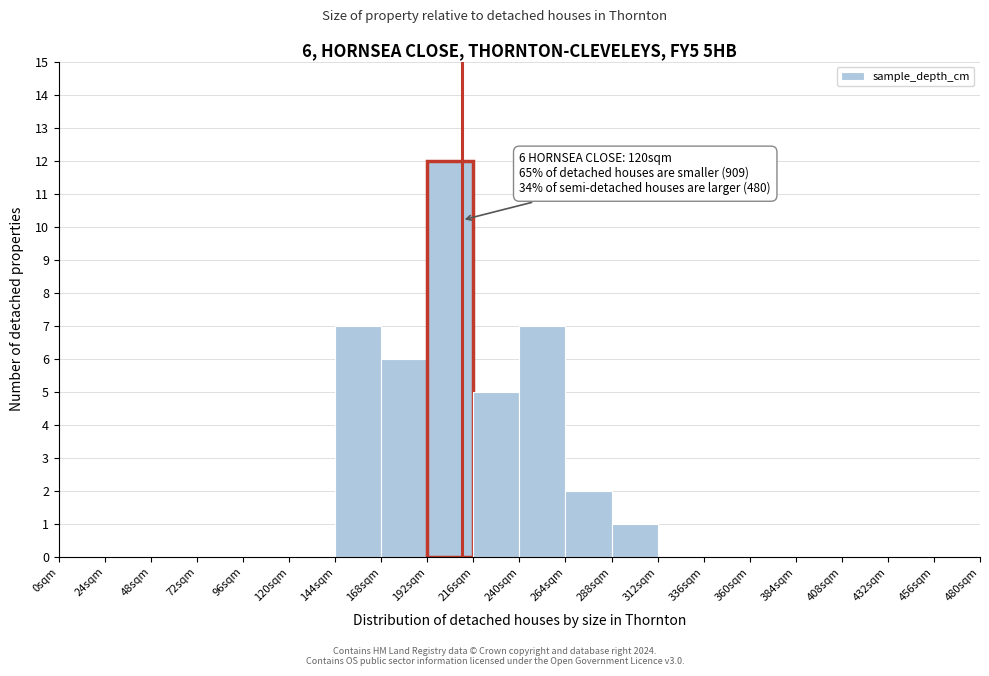

Which range on the x-axis has the tallest bar?

192 to 216